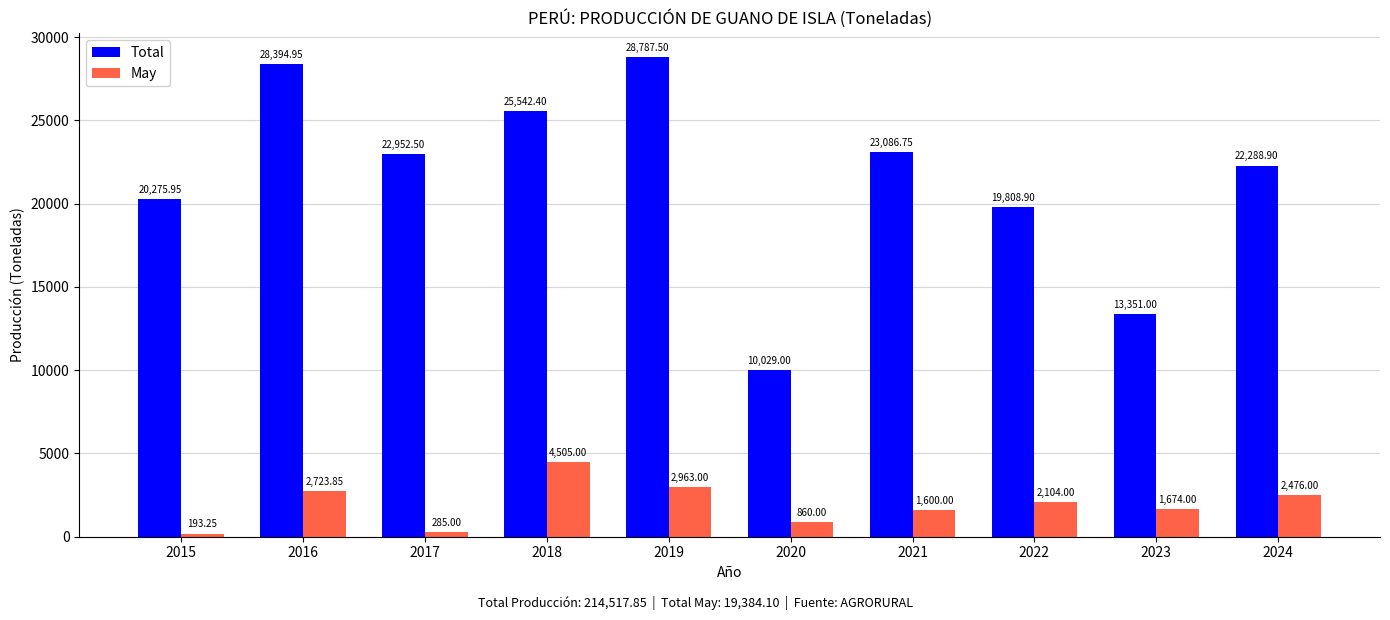

Is it true that Total equals 12602.2 at 2021?

False